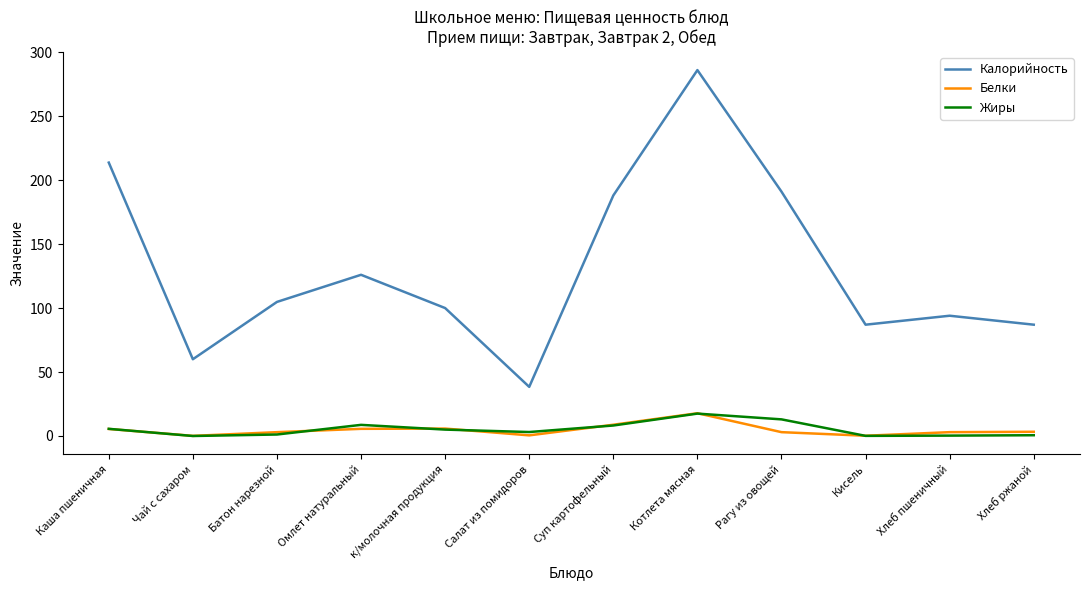

True or false: Белки and Калорийность cross at least once.

False